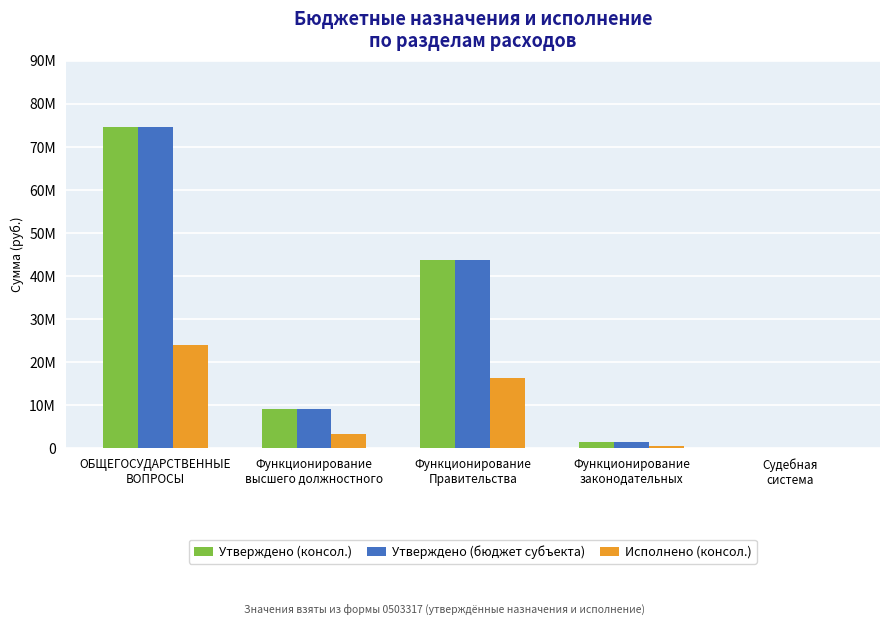

At how many categories does at least one series exceed 66772191?

1